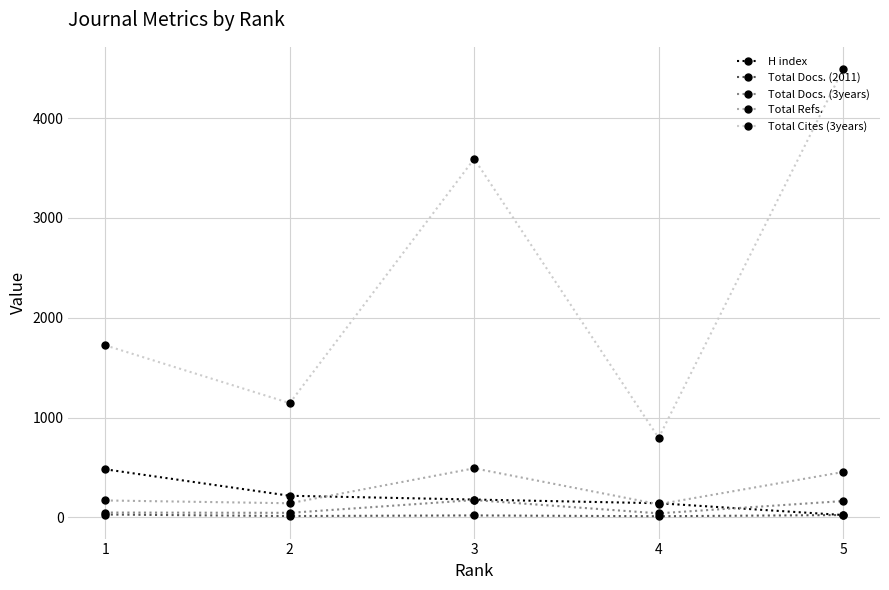

At which category is the sum across all series the highest?

5